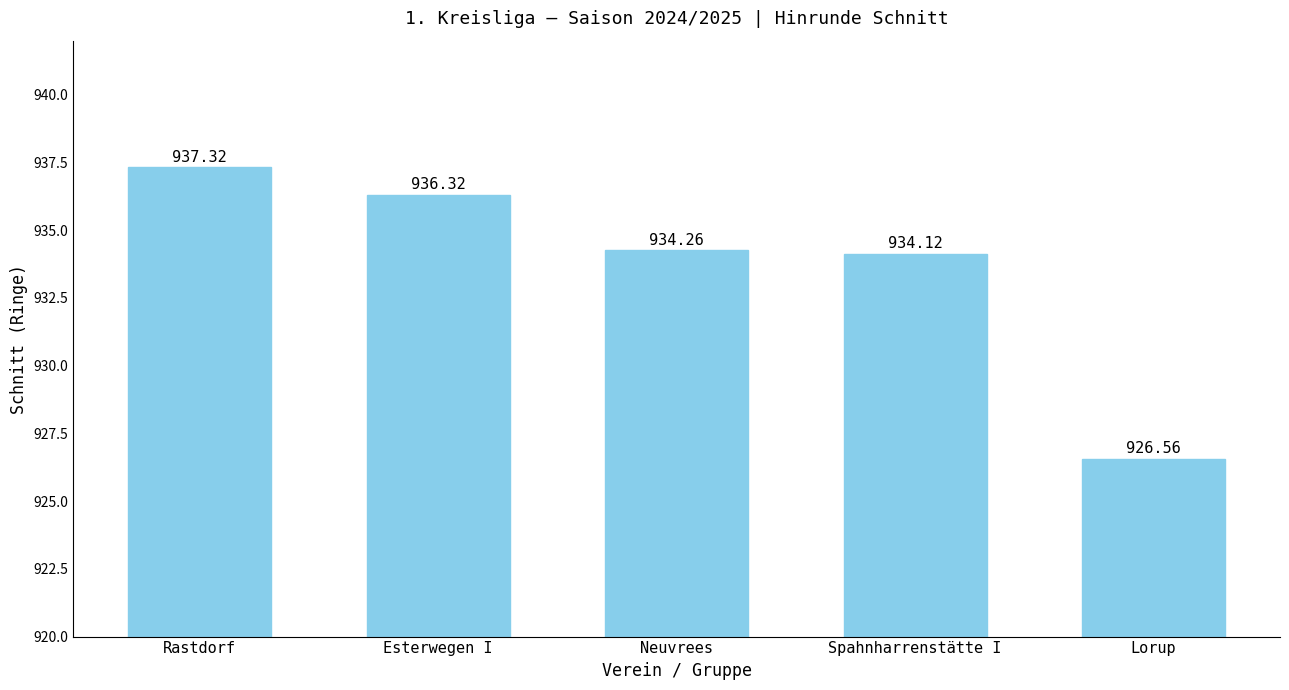

Rank the categories by value from highest to lowest.

Rastdorf, Esterwegen I, Neuvrees, Spahnharrenstätte I, Lorup